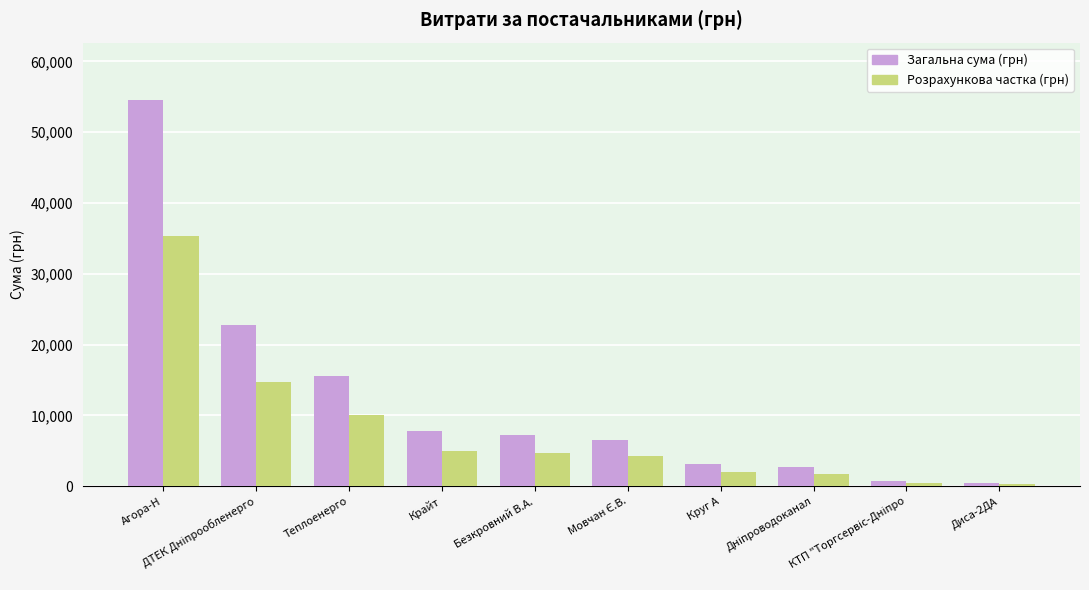

List the series in order of their overall mean, highest first.

Загальна сума (грн), Розрахункова частка (грн)